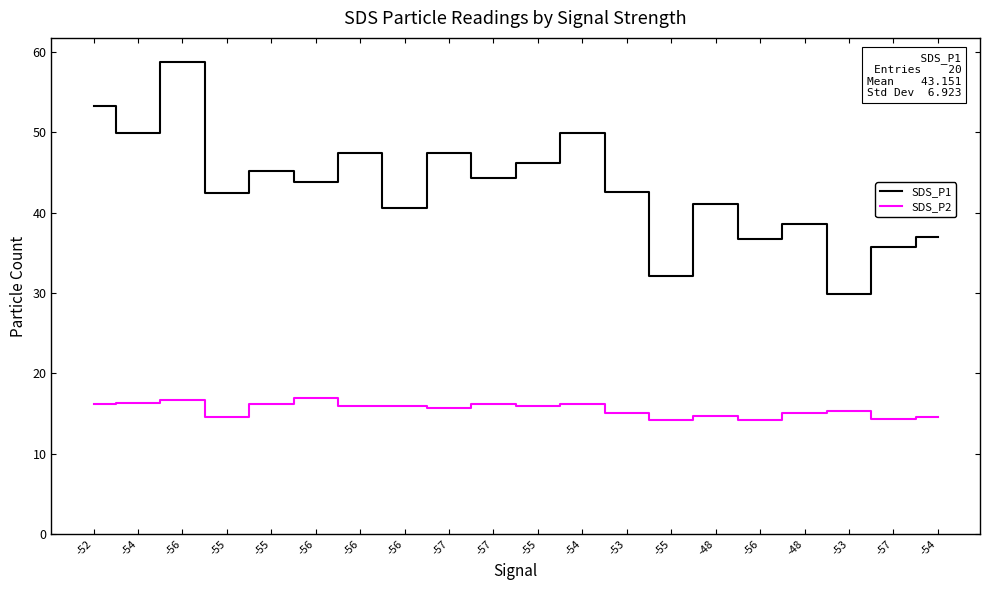

How many series are shown in this chart?

2